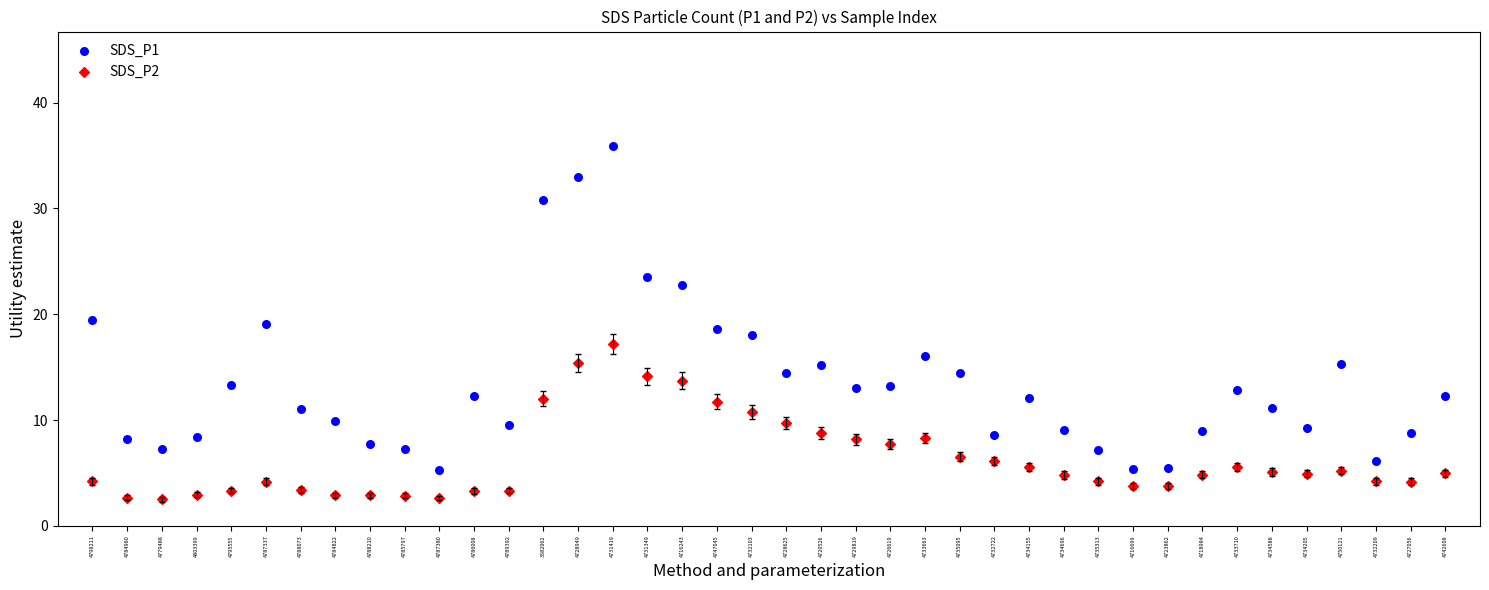

Which series has the largest Y range (max minus min)?

SDS_P1